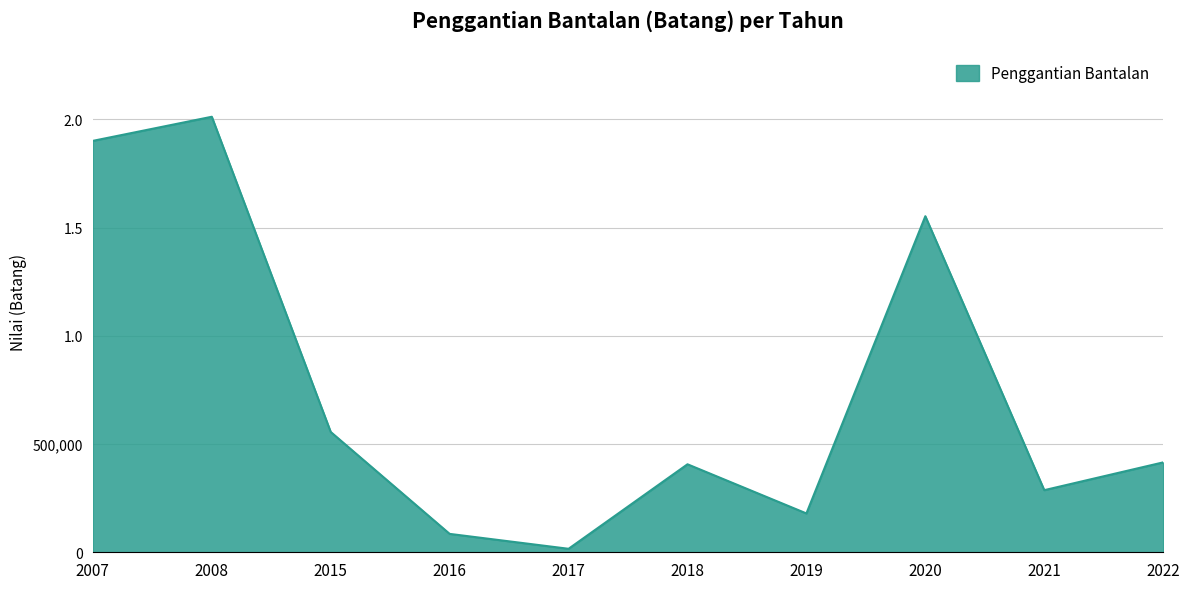

True or false: there are more than 0 points higher than both neighbors.

True